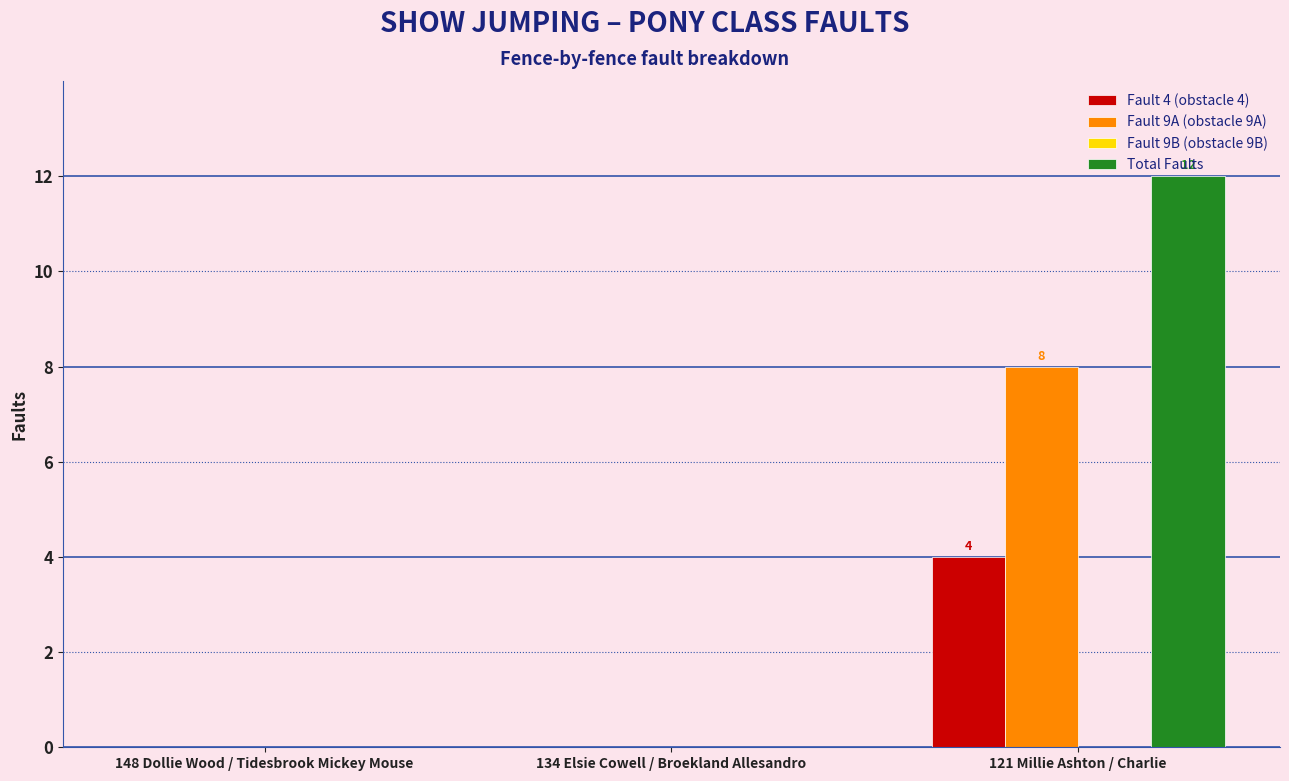

Count the number of data series in this chart.

3